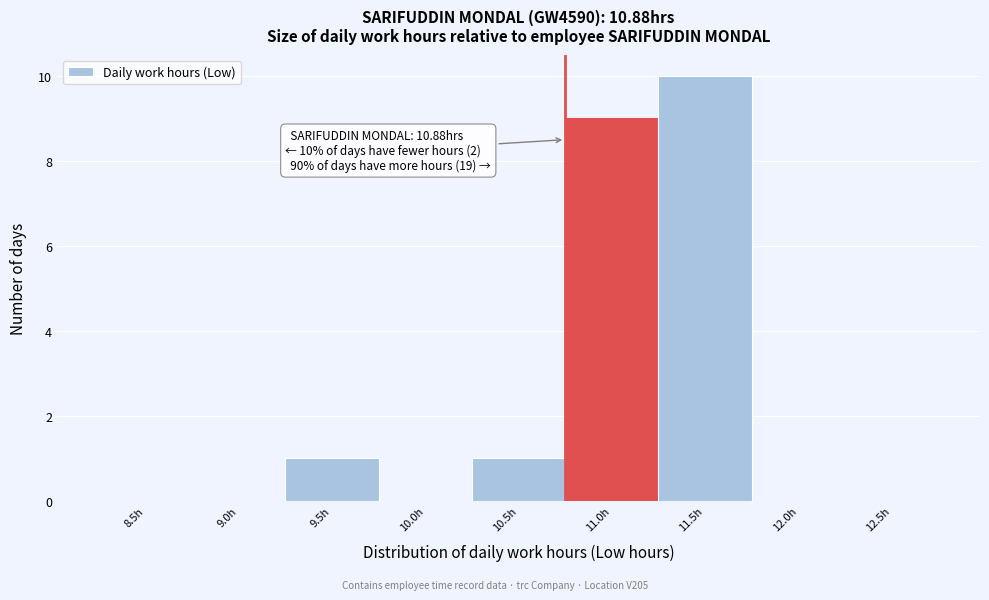

Reading right to left, list all the values displayed in this chart.

12.5h=0	12.0h=0	11.5h=10	11.0h=9	10.5h=1	10.0h=0	9.5h=1	9.0h=0	8.5h=0